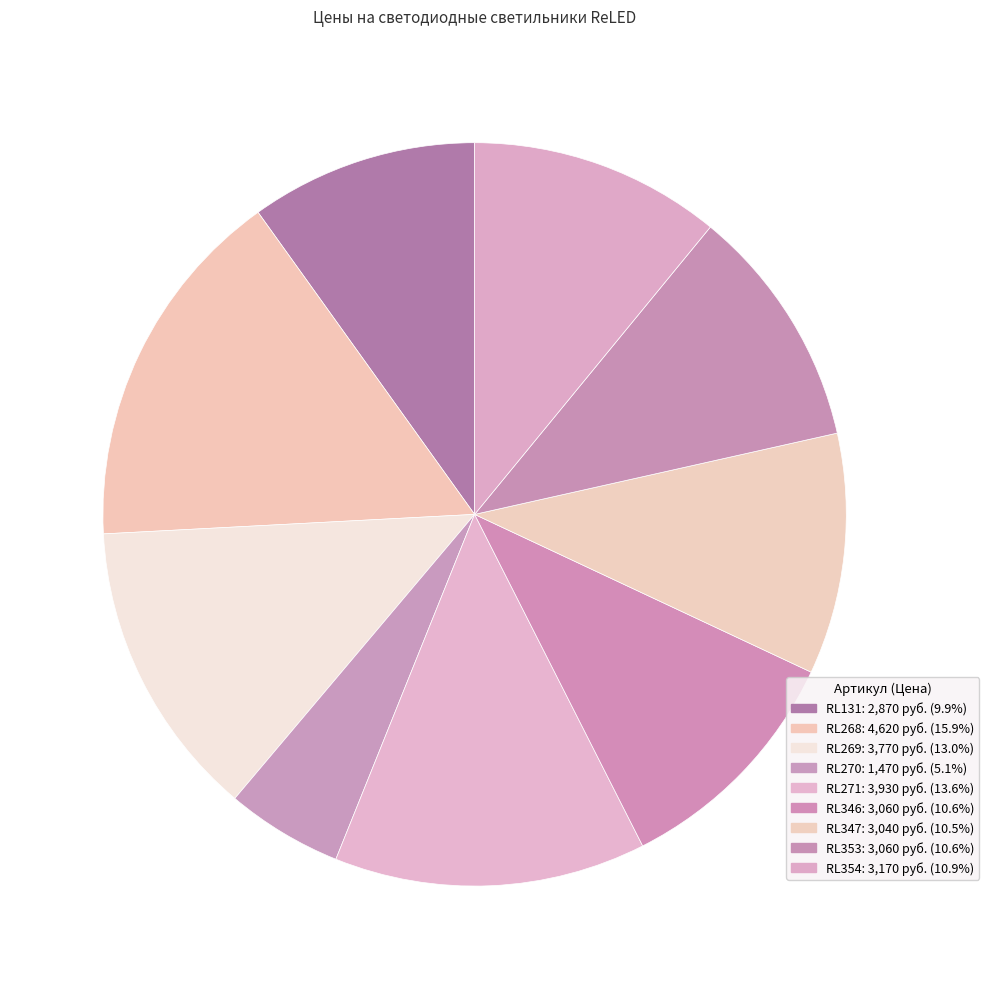

Which category has the biggest portion of the pie?

RL268